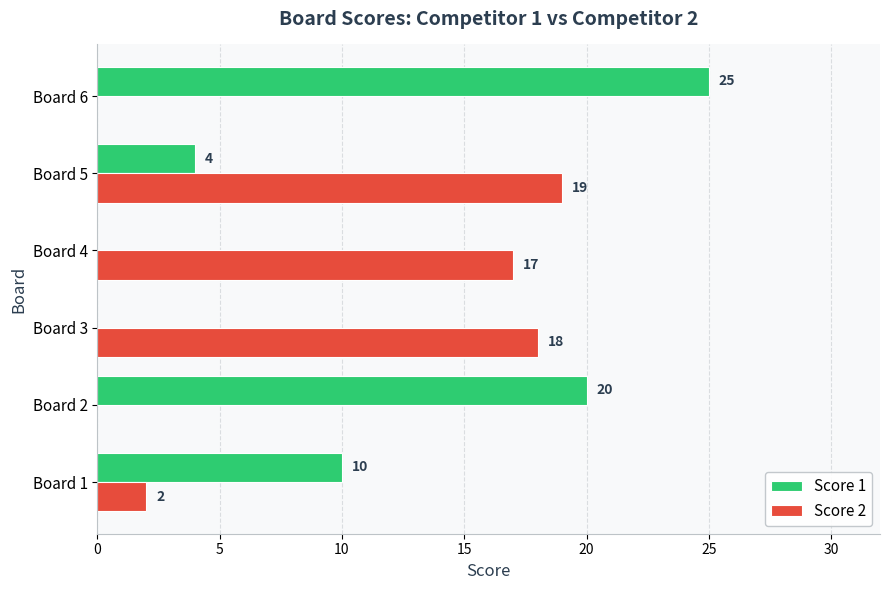

What is the sum of the Score 1 values at Board 1 and Board 3?

10